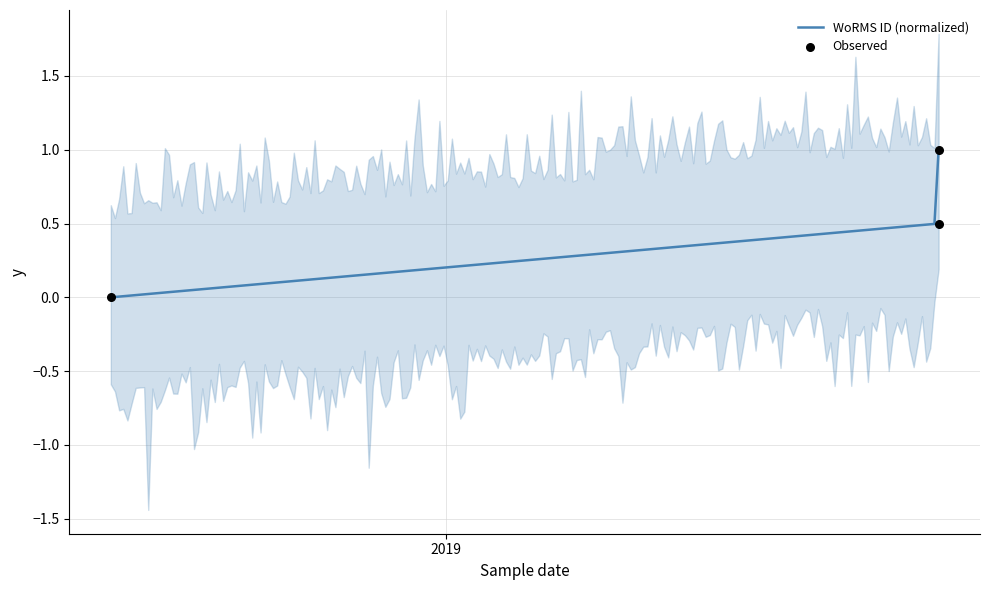

Between 2019-05-13 and 2019-05-13, which is larger?

2019-05-13